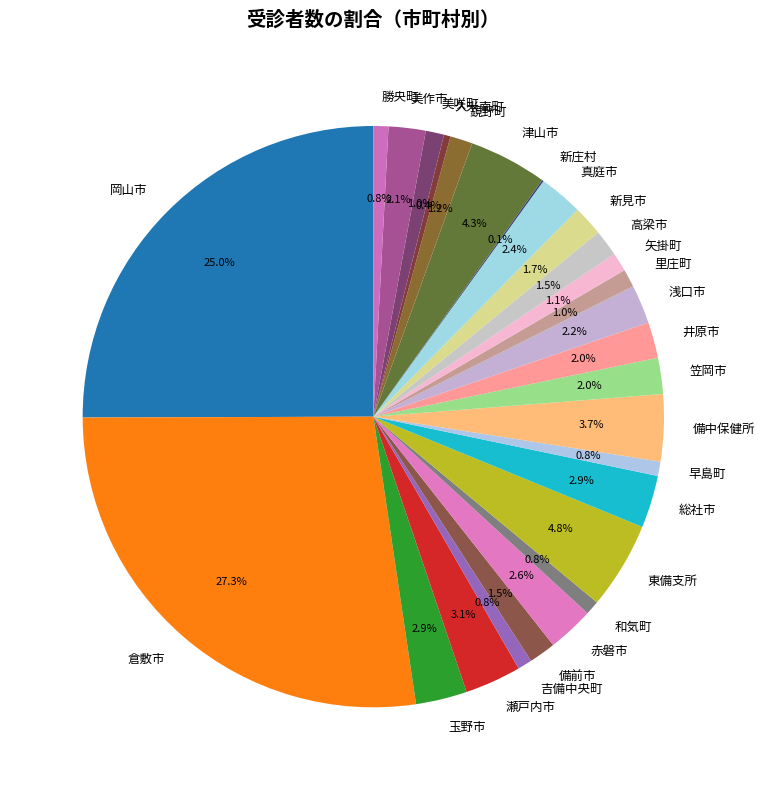

What is the ratio of the value at 井原市 to the value at 瀬戸内市?

0.6